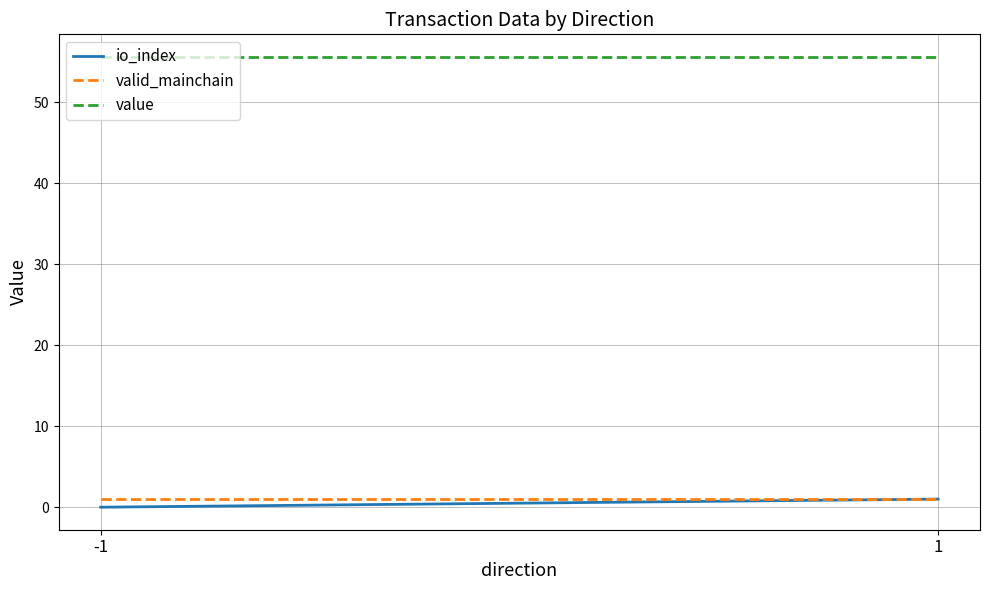

At -1, list the series in order from smallest to largest.

io_index, valid_mainchain, value